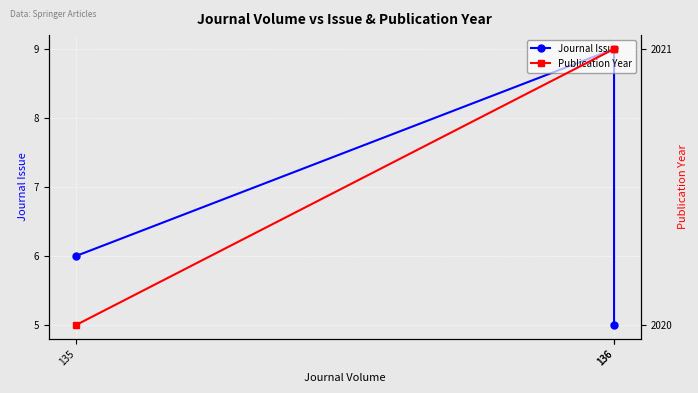

What is the value of the Journal Issue point at the 3rd from the left?

9